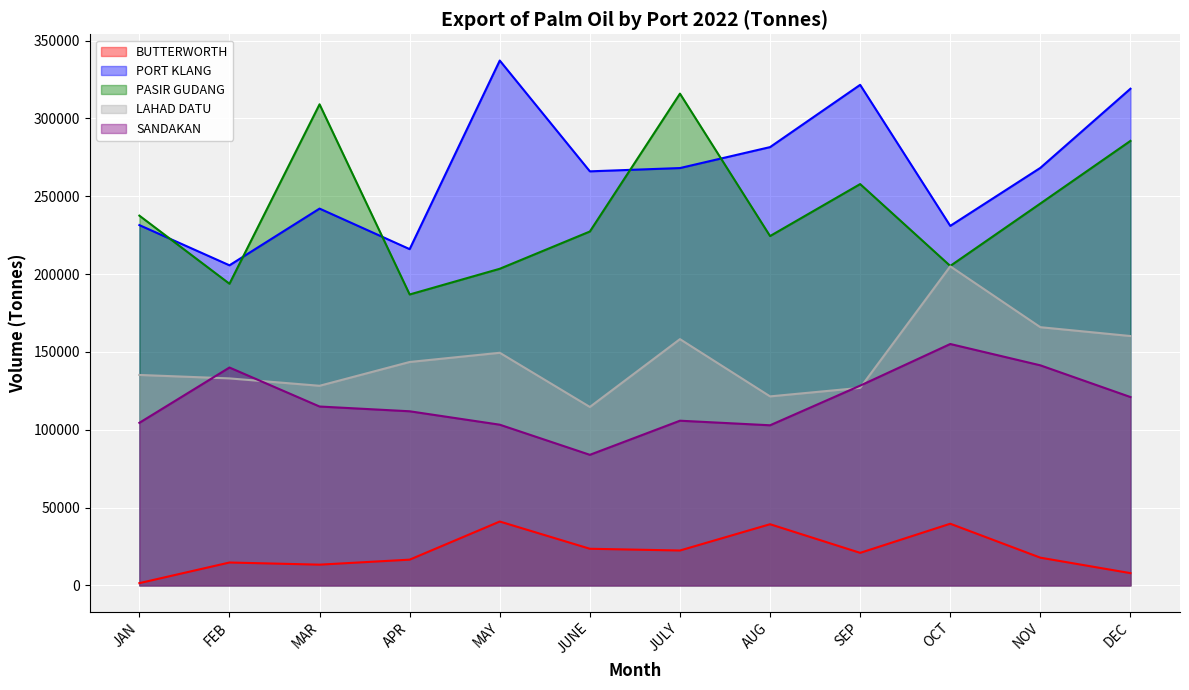

At which category is the sum across all series the highest?

DEC